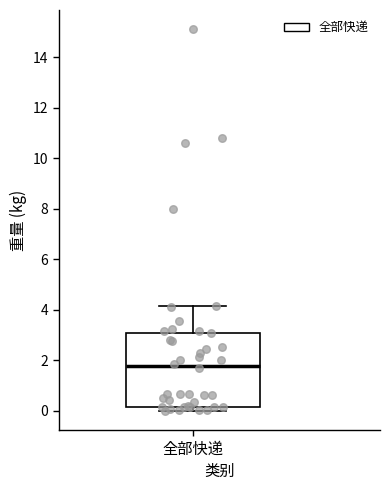

Where is the upper edge of the box for 全部快递 on the y-axis? The values are not printed on the chart, so give them approximately, as read against the axis.

3.2